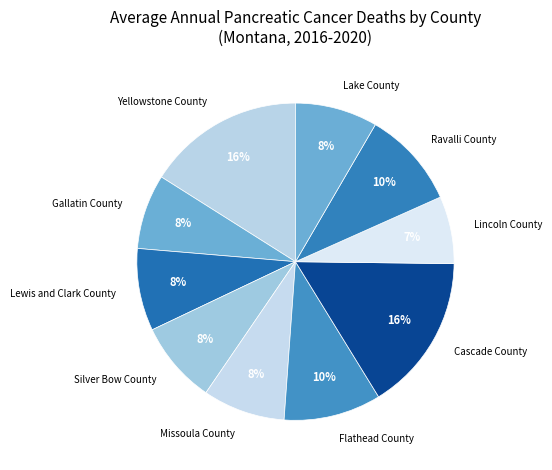

What is the ratio of the value at Ravalli County to the value at Flathead County?

1.0